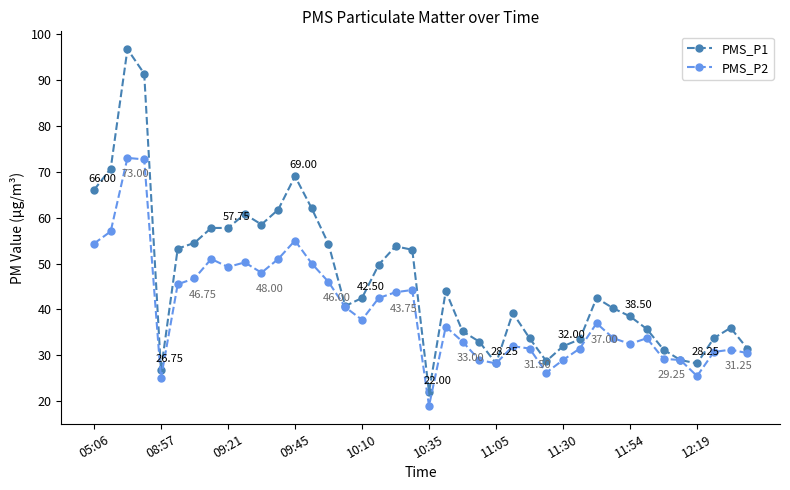

True or false: PMS_P2 has more than 1 interior local peaks.

True